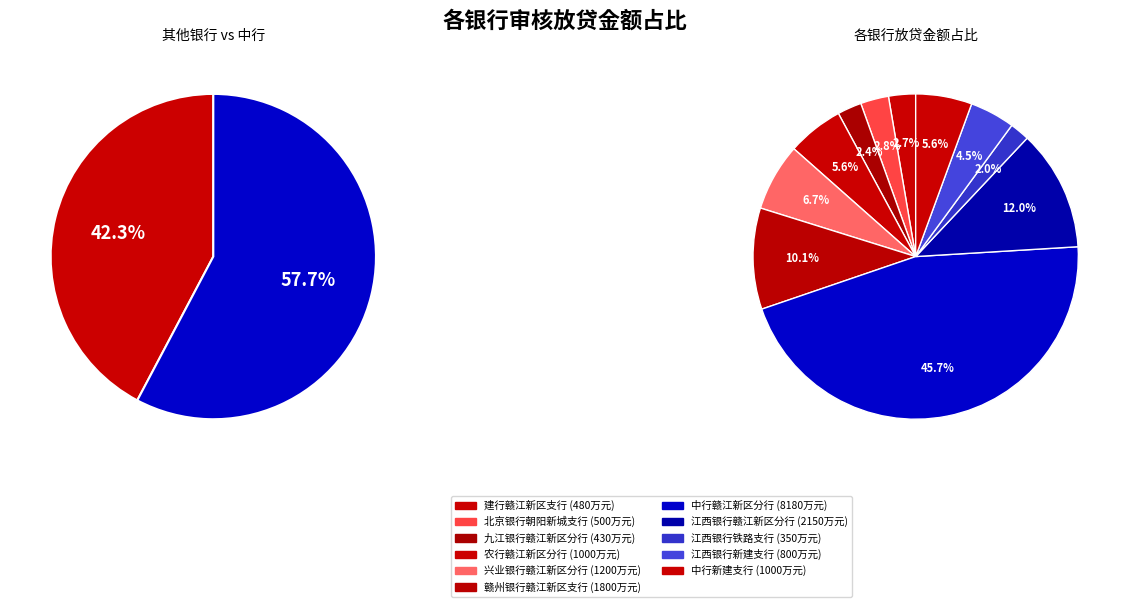

To the nearest percent, what percentage of the pie is 中行赣江新区分行?

46%